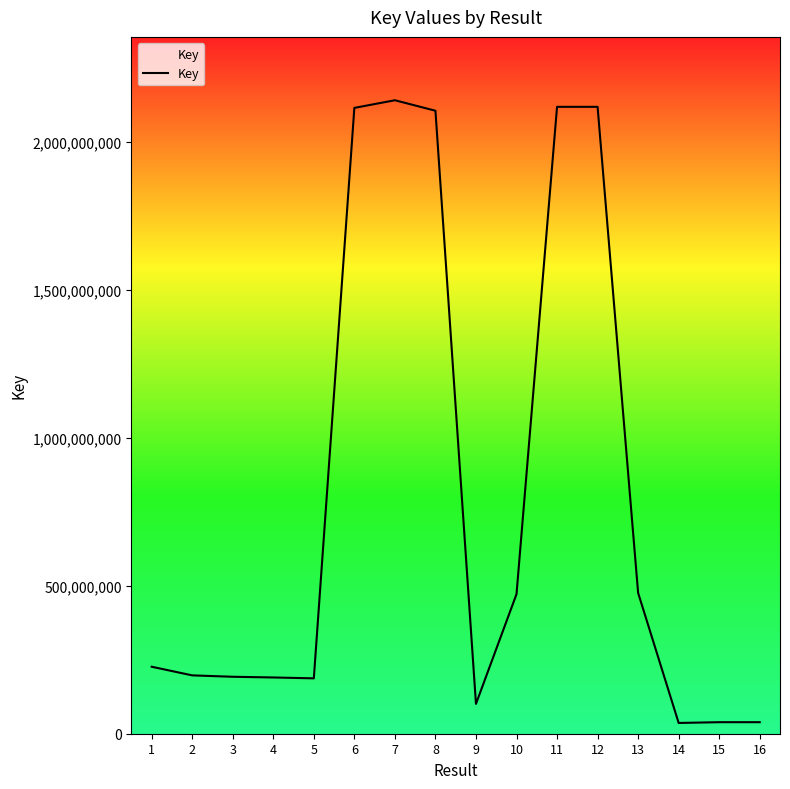

How many lines are shown in the chart?

1